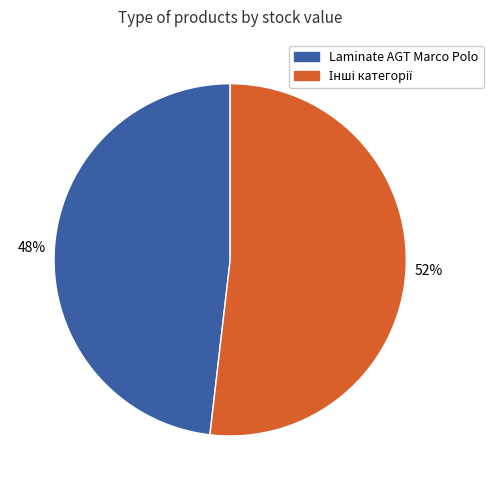

How many segments does this pie chart have?

2